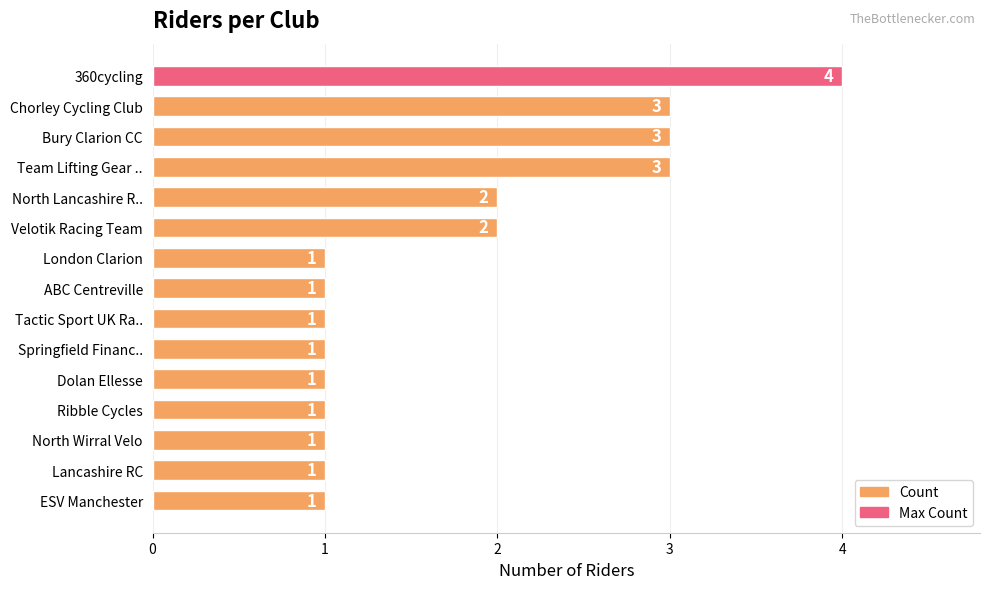

What is the ratio of the value at Chorley Cycling Club to the value at Bury Clarion CC?

1.0